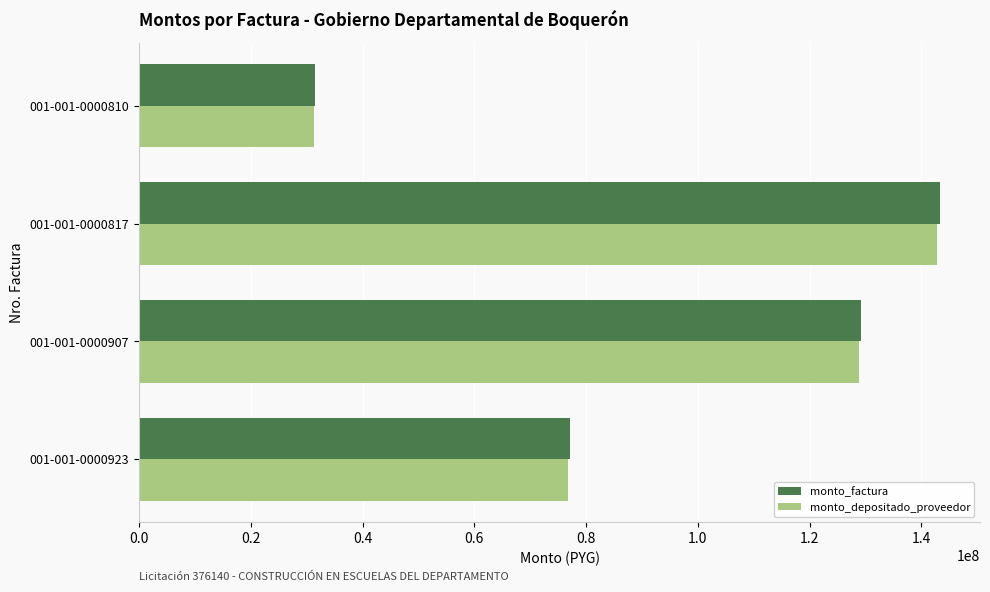

What is the maximum value shown in the chart?

143308925